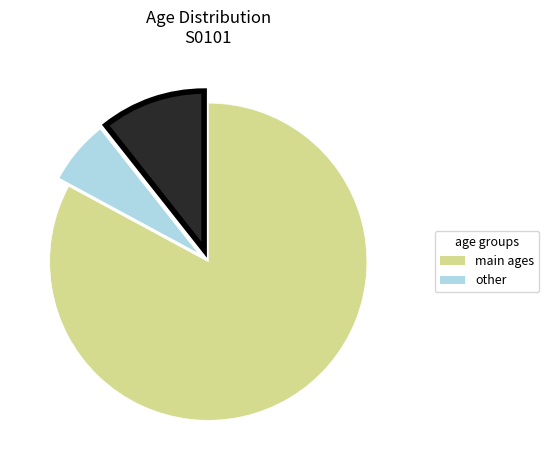

Does any single category account for the majority?

Yes